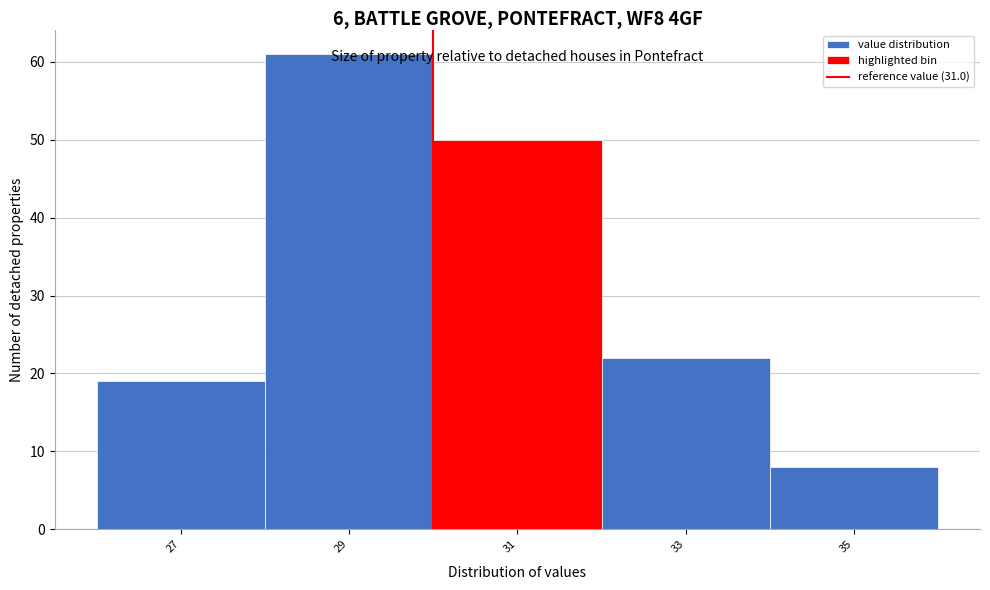

What is the value of the 4th bar from the left?

22